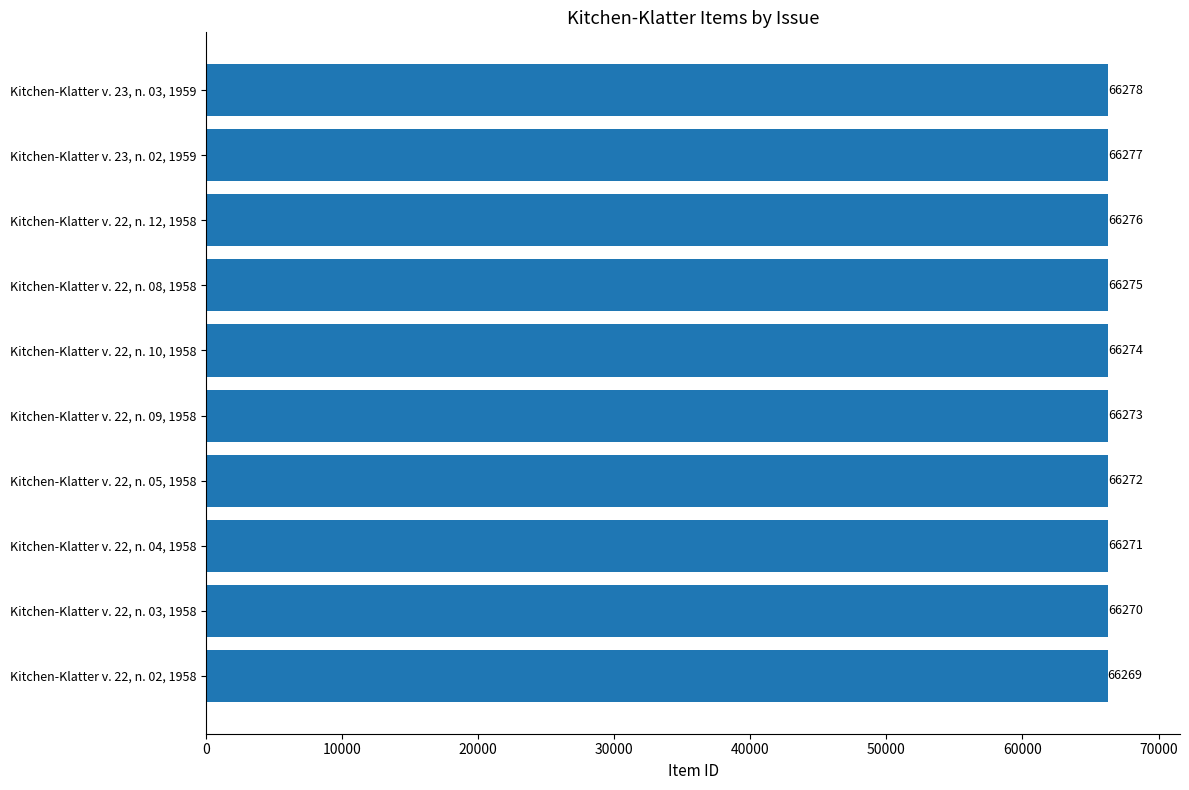

How many categories are shown in the chart?

10